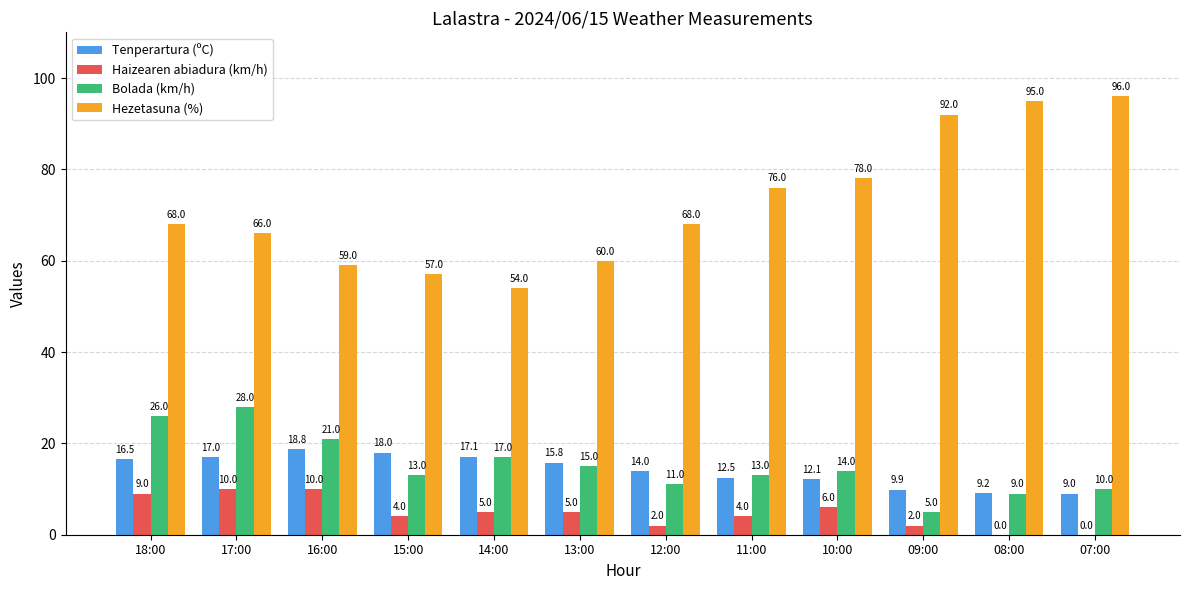

What is the total value across all series at 08:00?

113.2